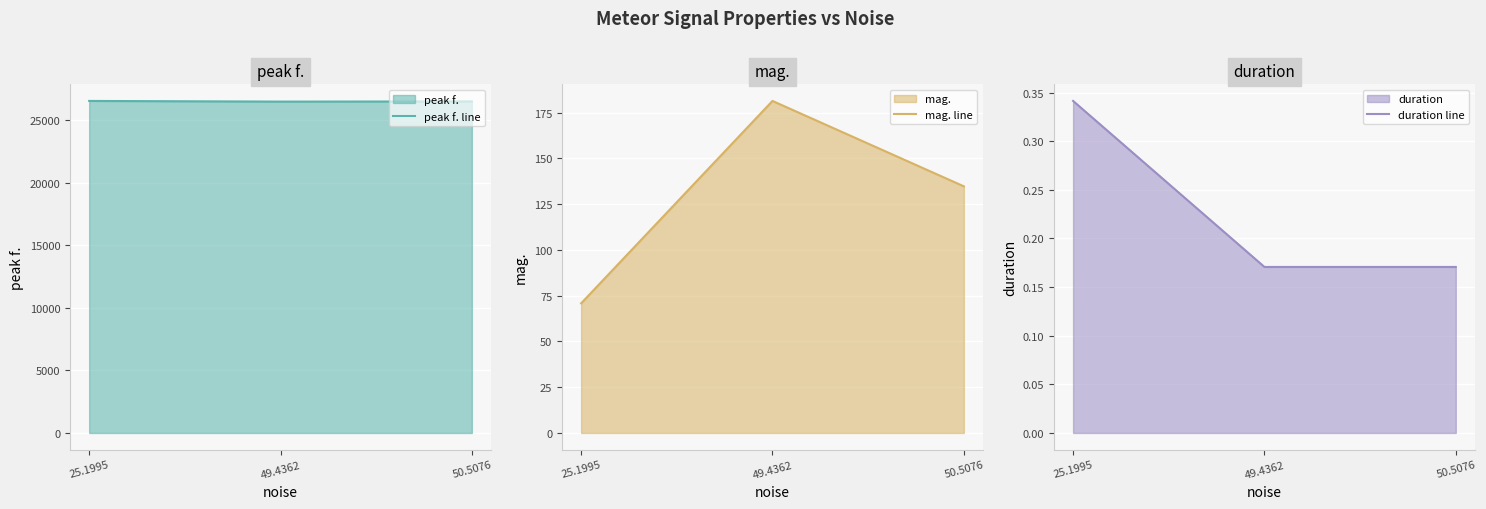

Does the chart display data point markers on the line(s)?

No